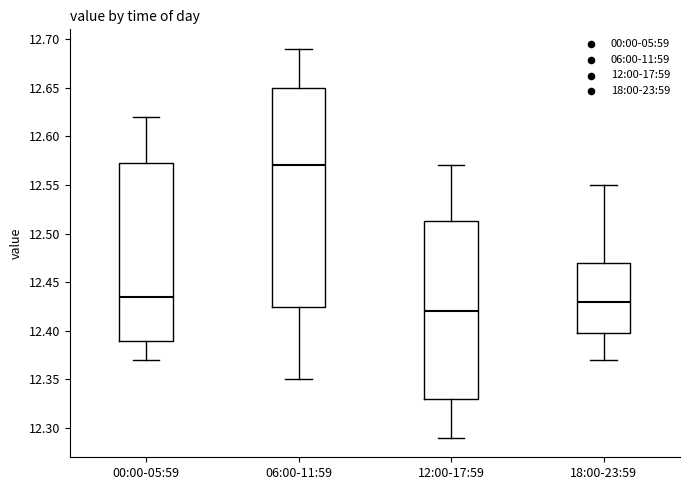

Which box has the highest median line?

06:00-11:59